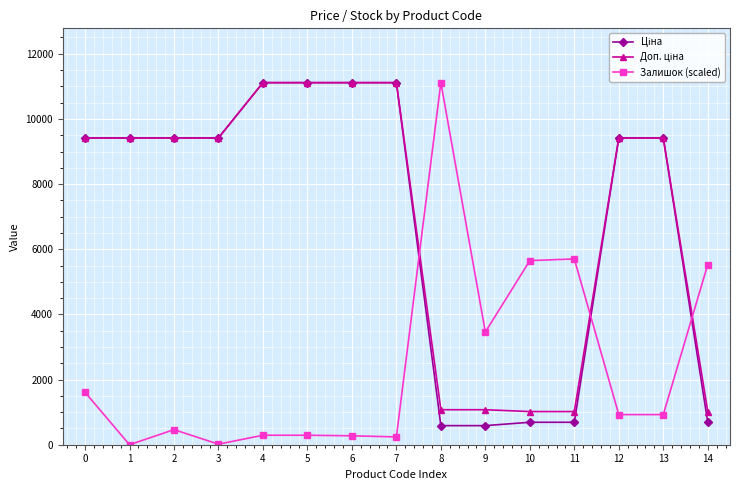

Is it true that Залишок (scaled) equals 2117.4 at 0?

False